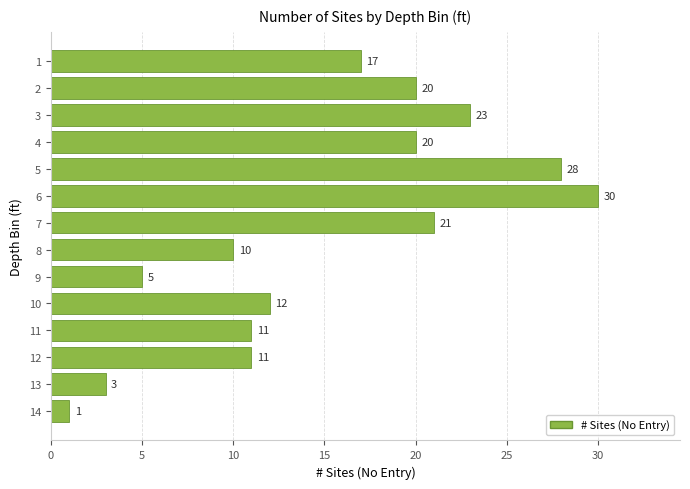

What is the sum of all values?

212